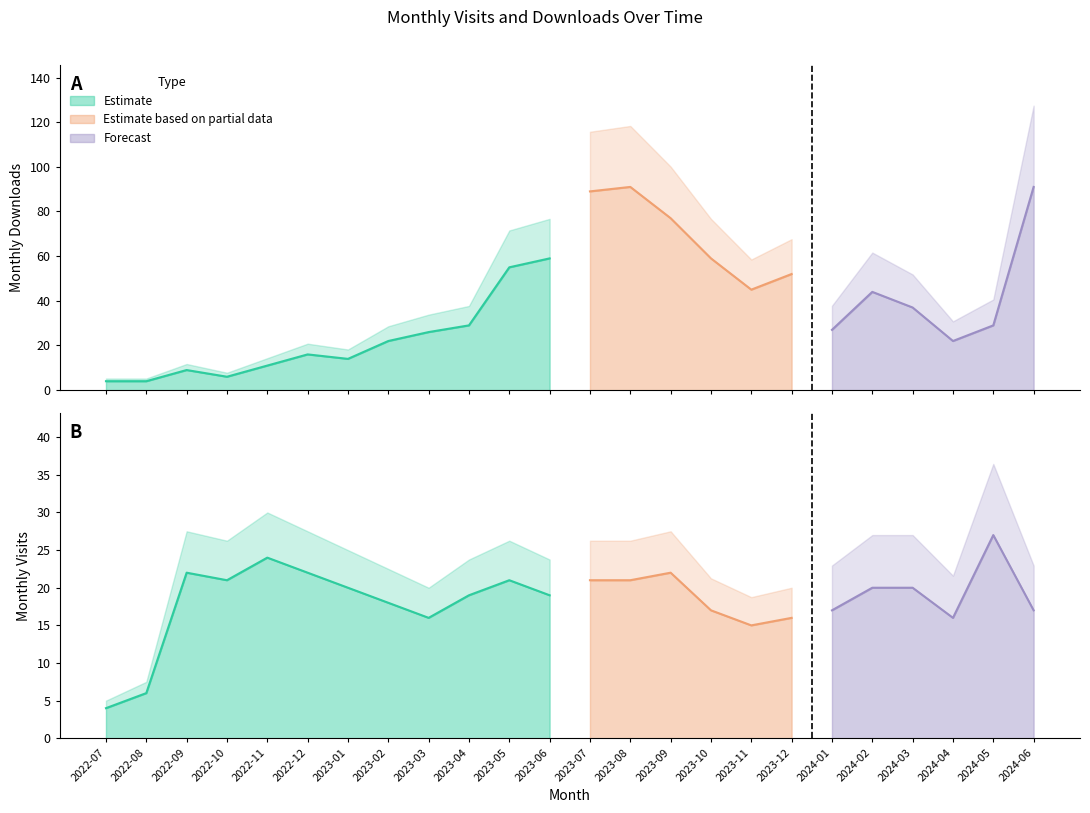

List the series in order of their overall mean, lowest first.

monthly_visit, monthly_download_resource